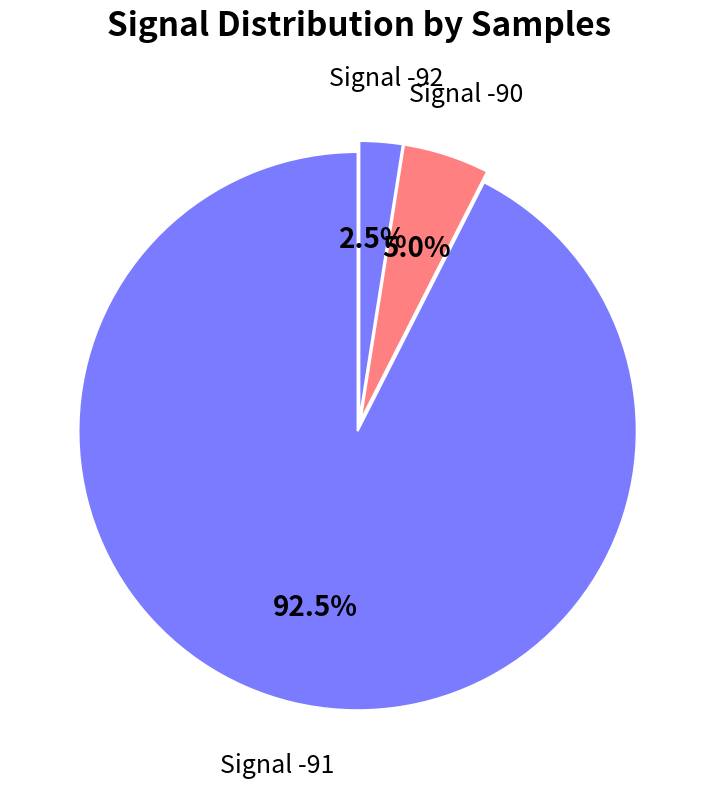

What percentage do Signal -90 and Signal -92 together represent?

7.5%